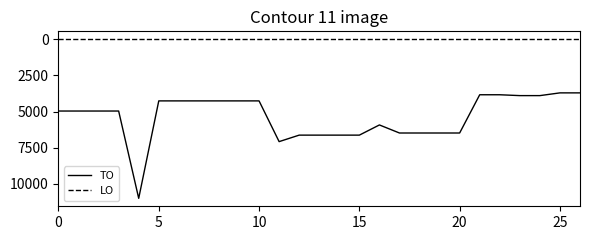

True or false: TO and LO intersect in this chart.

False